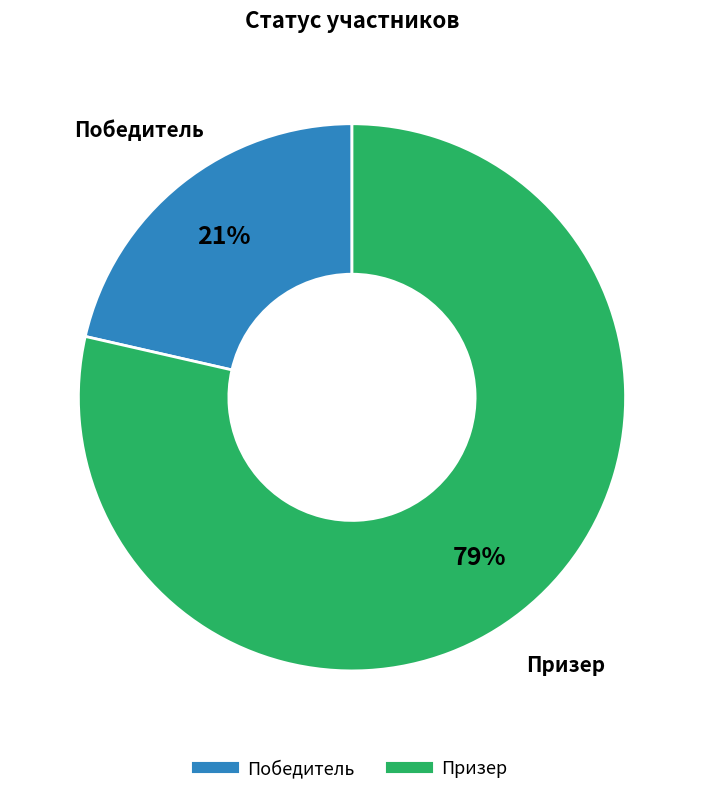

To the nearest percent, what is the average slice percentage?

50%